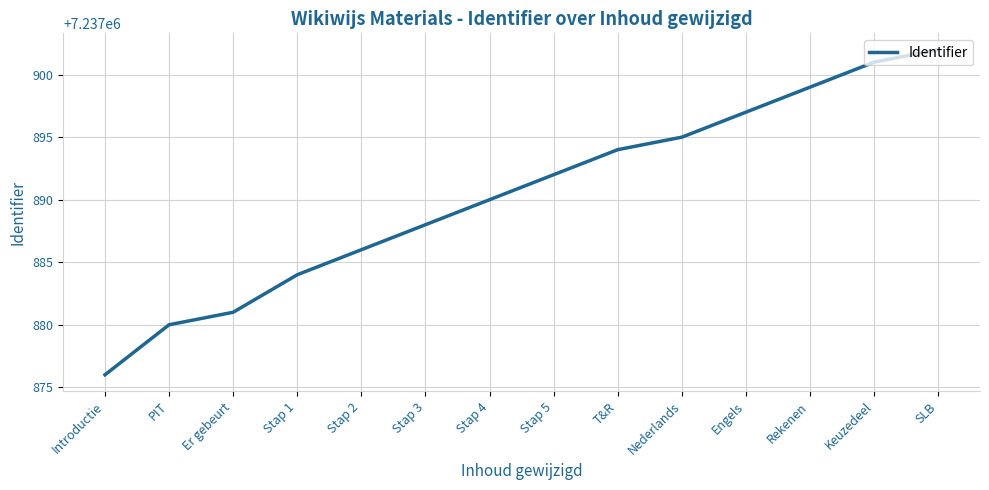

List the labels in order of value, smallest first.

Introductie, PIT, Er gebeurt, Stap 1, Stap 2, Stap 3, Stap 4, Stap 5, T&R, Nederlands, Engels, Rekenen, Keuzedeel, SLB